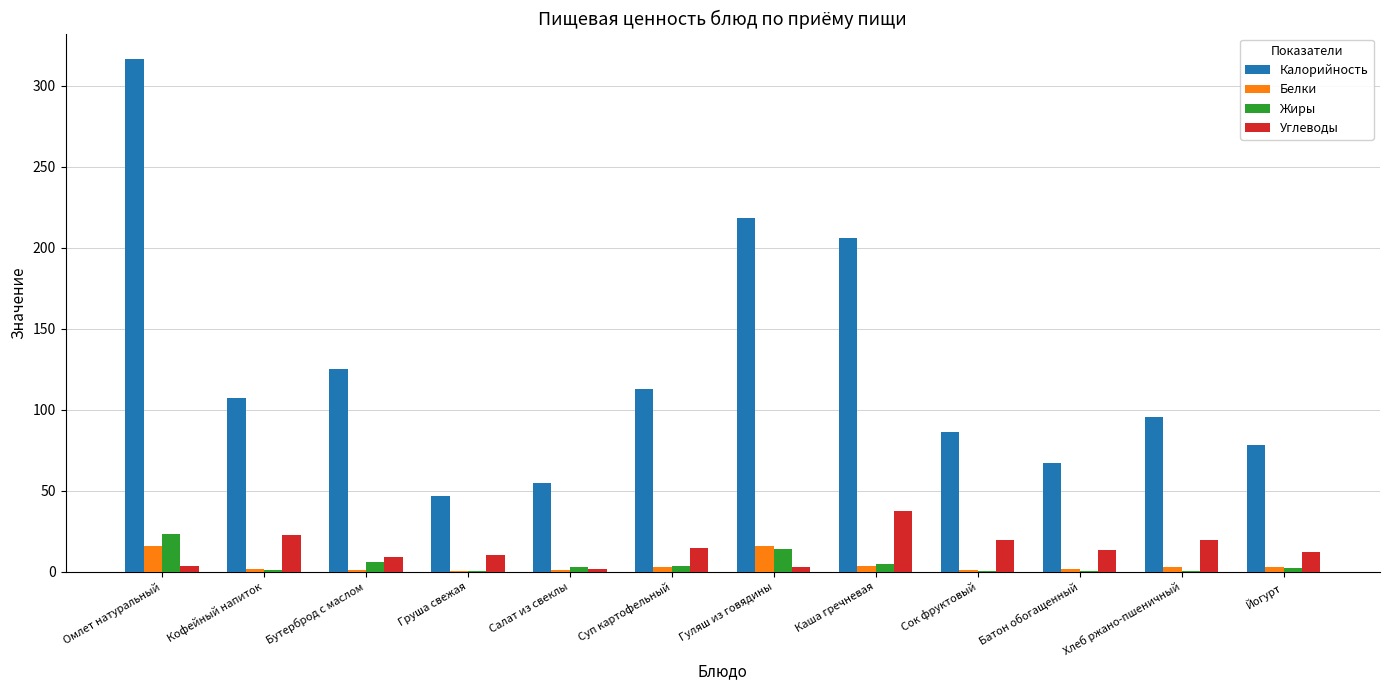

What is the greatest value displayed?

316.2